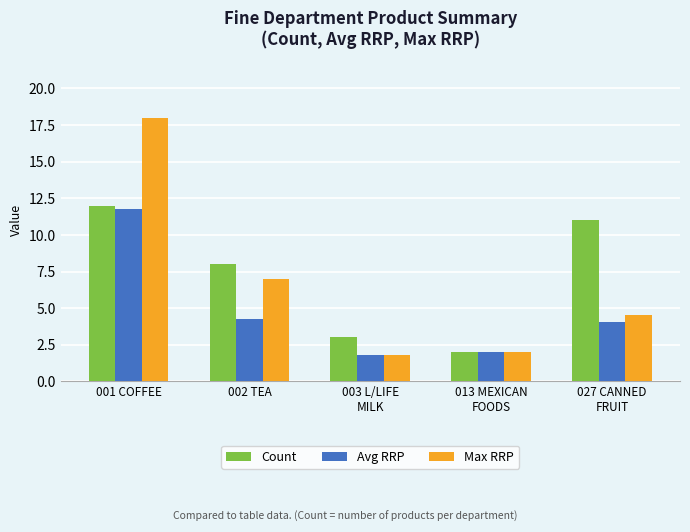

Where is Count nearest to the value 7?

002 TEA